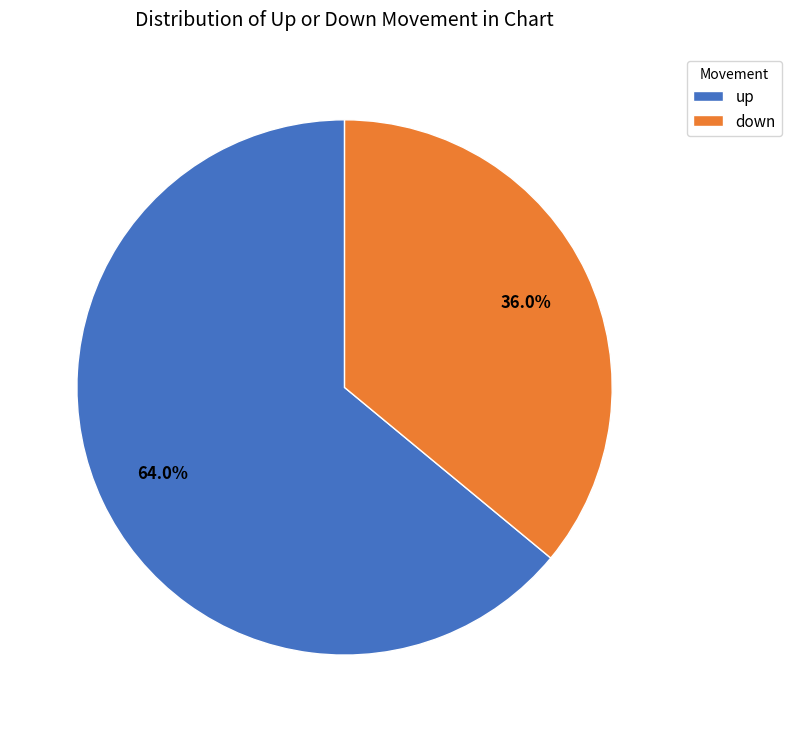

Which slice is the largest?

up